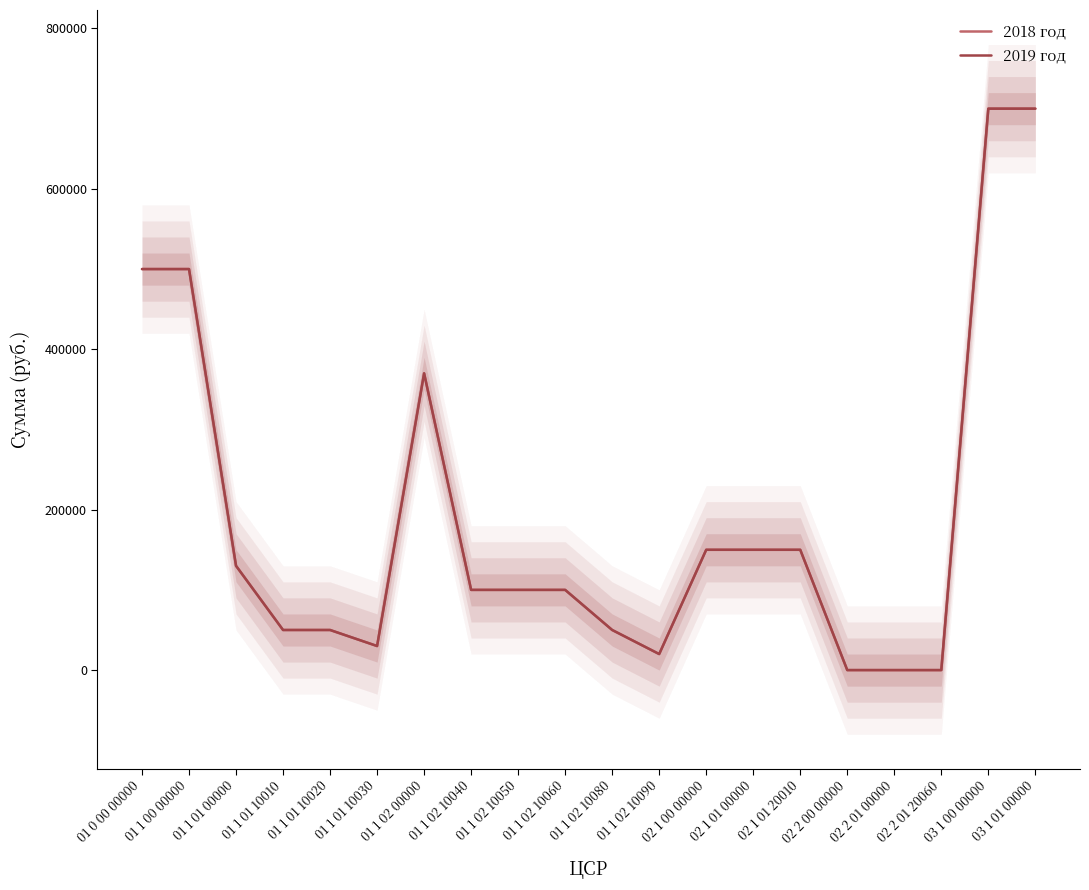

What is the value of the 2019 год point at the 1st from the left?

500000